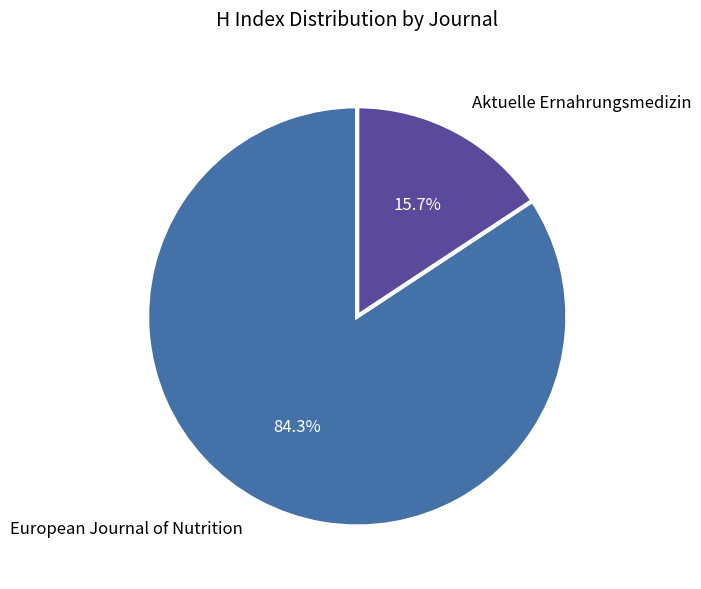

Does European Journal of Nutrition account for over 50% of the chart?

Yes